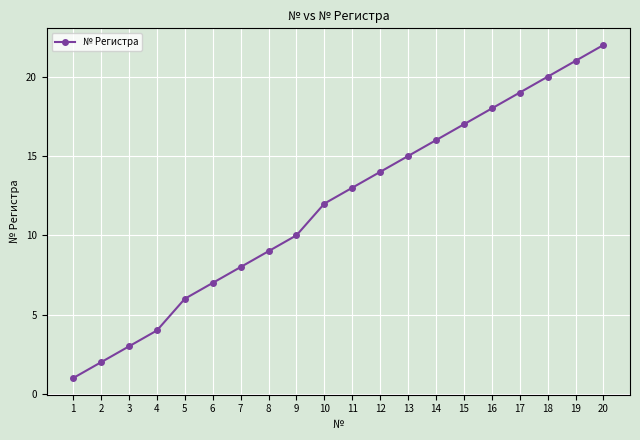

What is the average value?

12